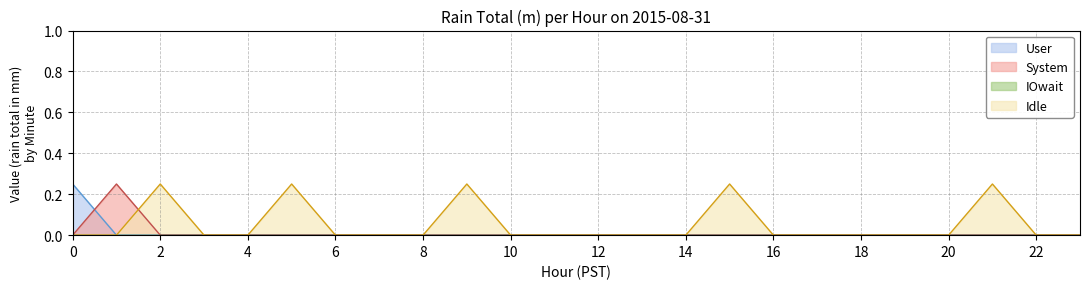

Does the chart display data point markers on the line(s)?

No